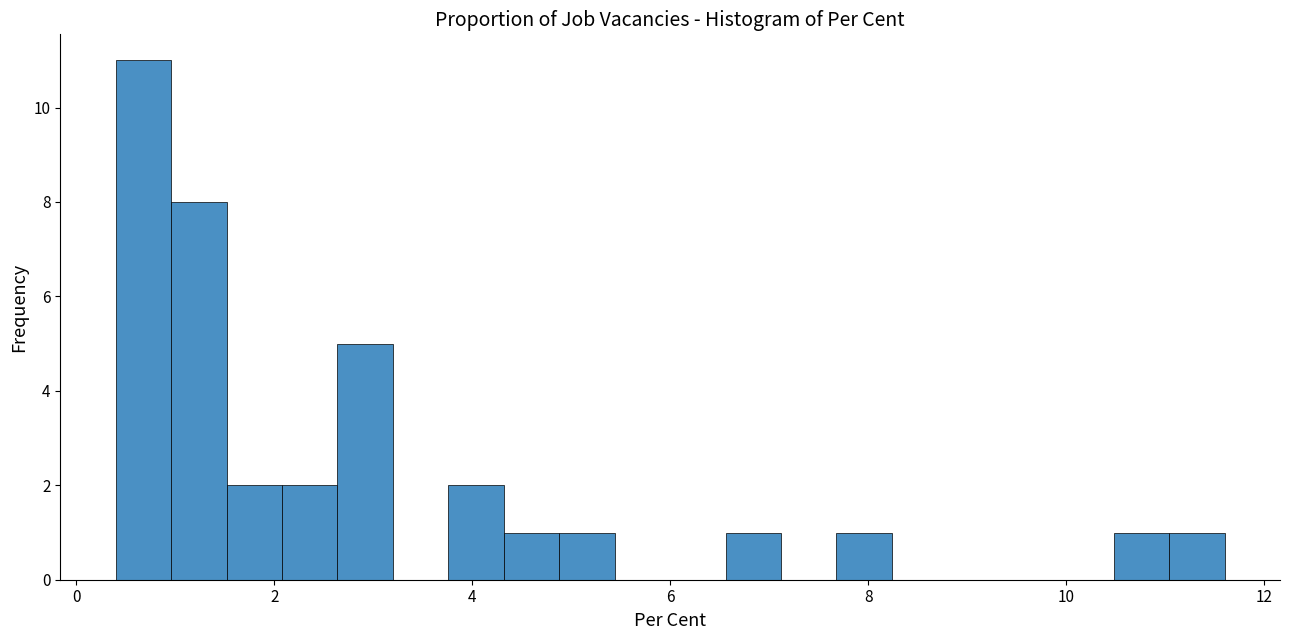

Read against the x-axis, roughly where is the centre of the tallest bar?

0.6